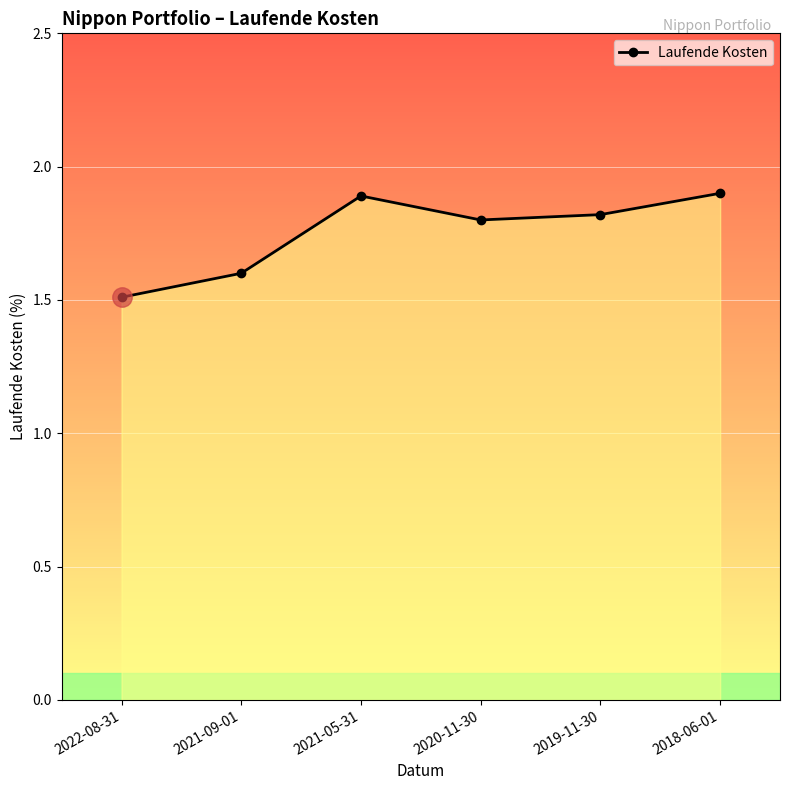

Which label corresponds to the smallest value in the chart?

2022-08-31